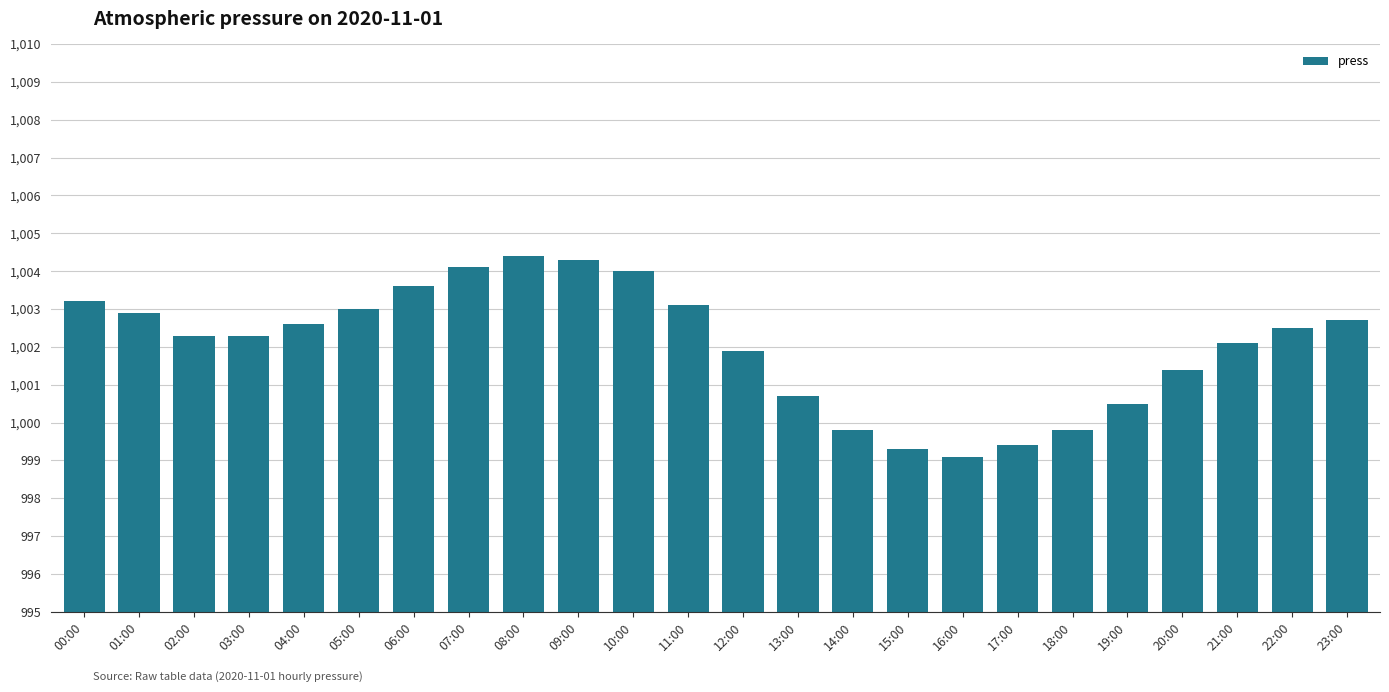

What position from the right is 15:00?

9